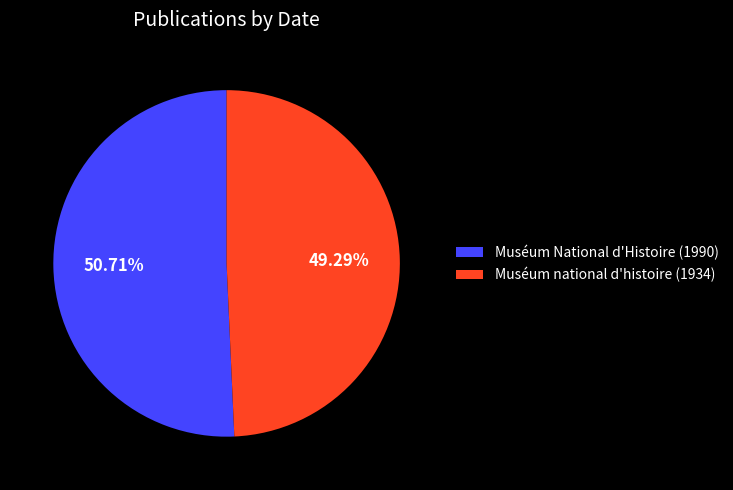

Does any single category account for the majority?

Yes